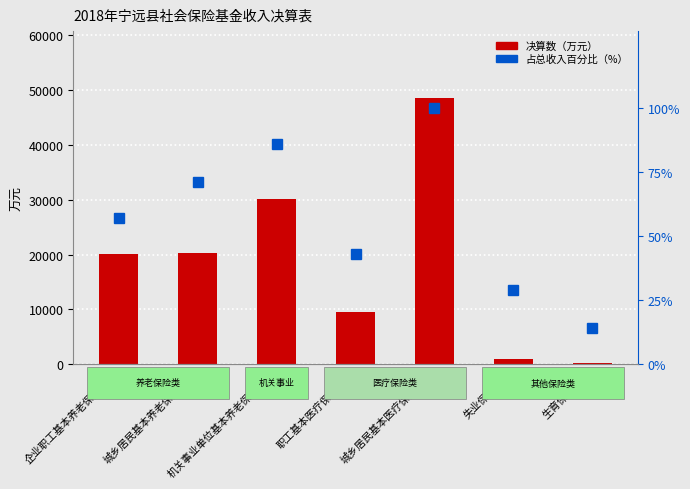

Is the value of 占总收入百分比（%） at 生育保险基金 greater than the value of 决算数（万元） at 职工基本医疗保险基金?

No